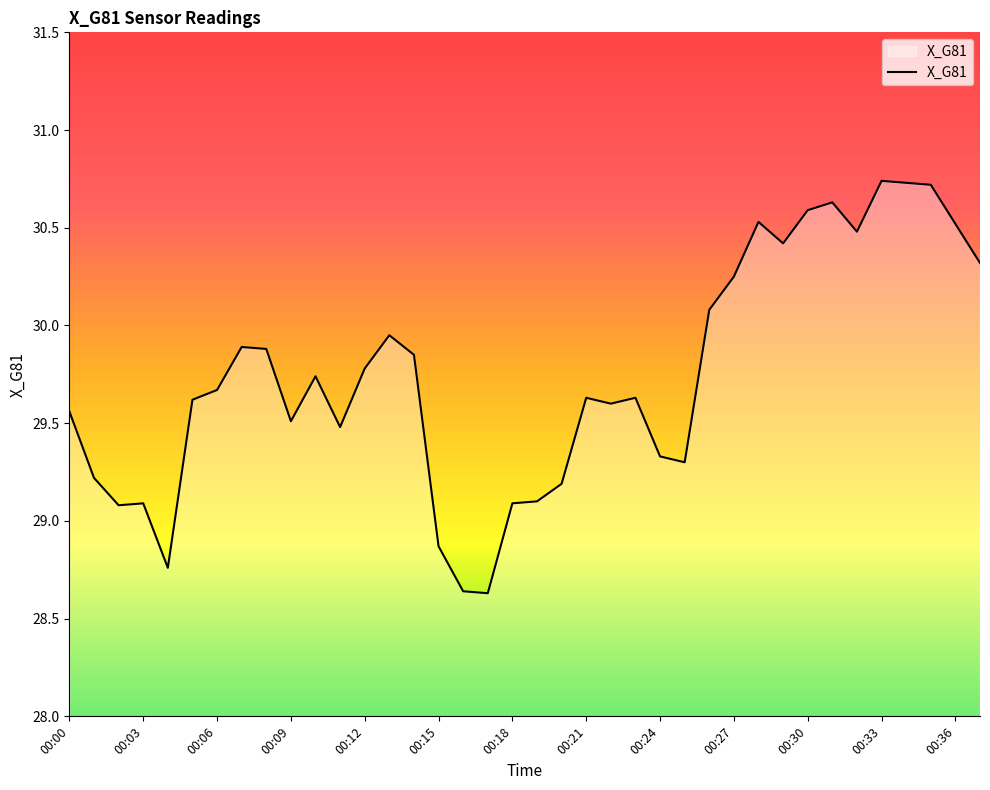

What is the difference between the maximum and minimum values?

2.1